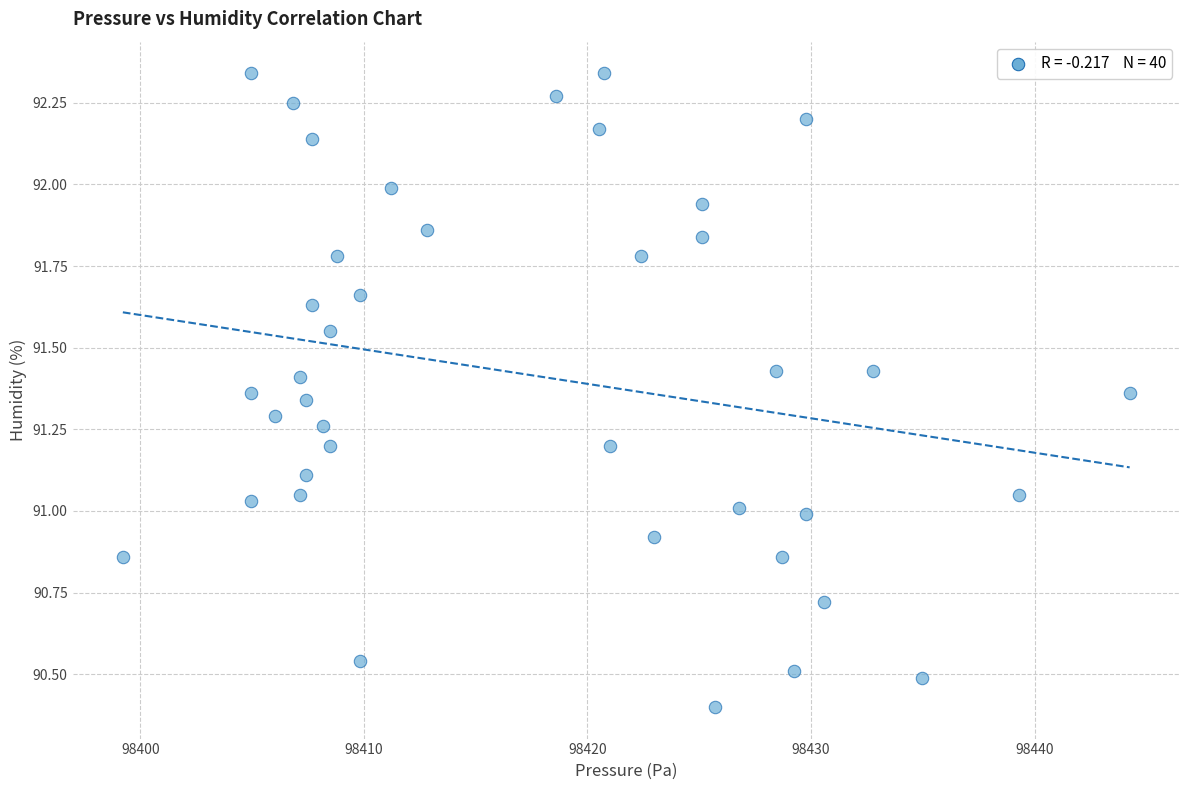

What is the range of X values (max minus min)?

45.0